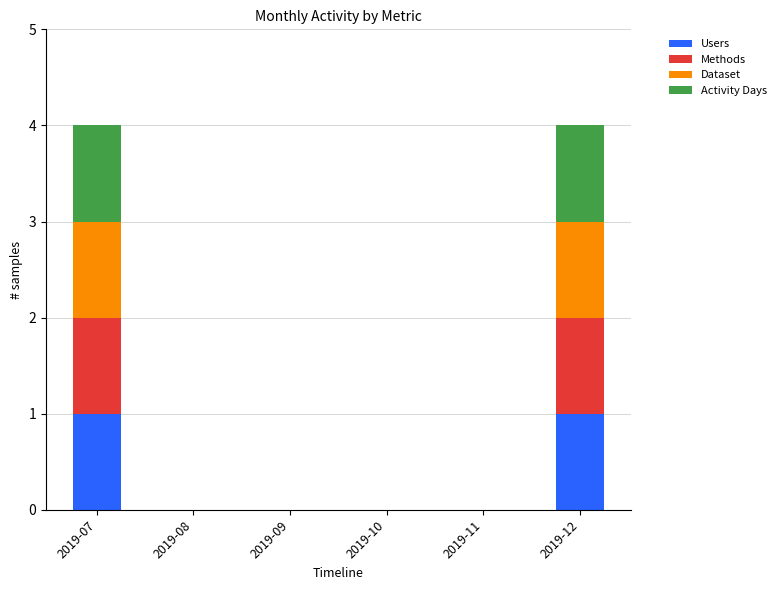

How many Users values are between 0 and 1?

6